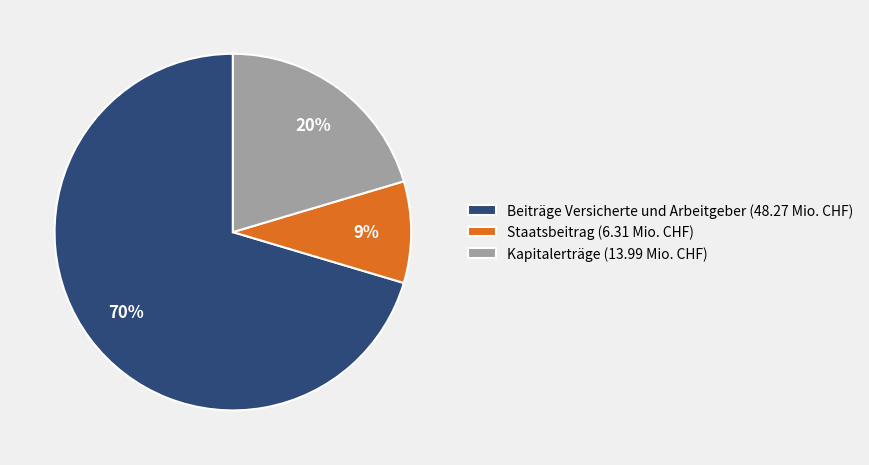

Is it true that Beiträge Versicherte und Arbeitgeber is 78% of the pie?

False